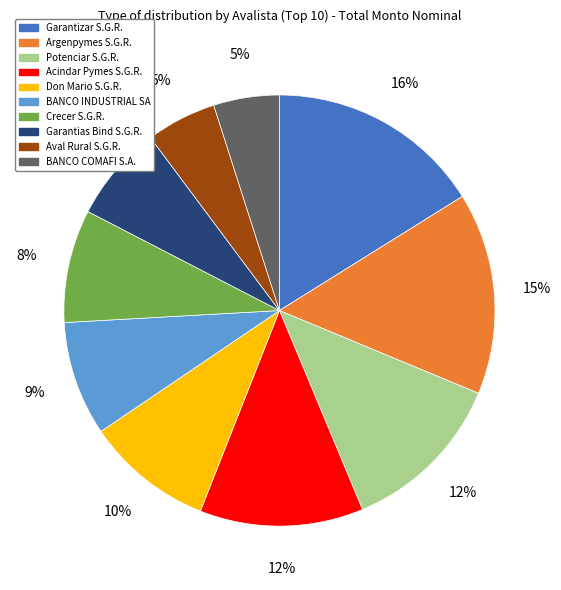

To the nearest percent, what percentage of the pie is Potenciar S.G.R.?

12%